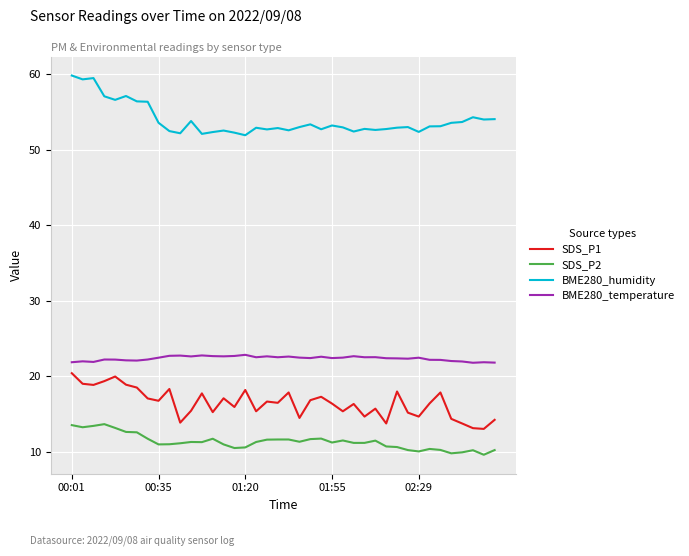

What is the lowest value of the SDS_P1 series?

13.1